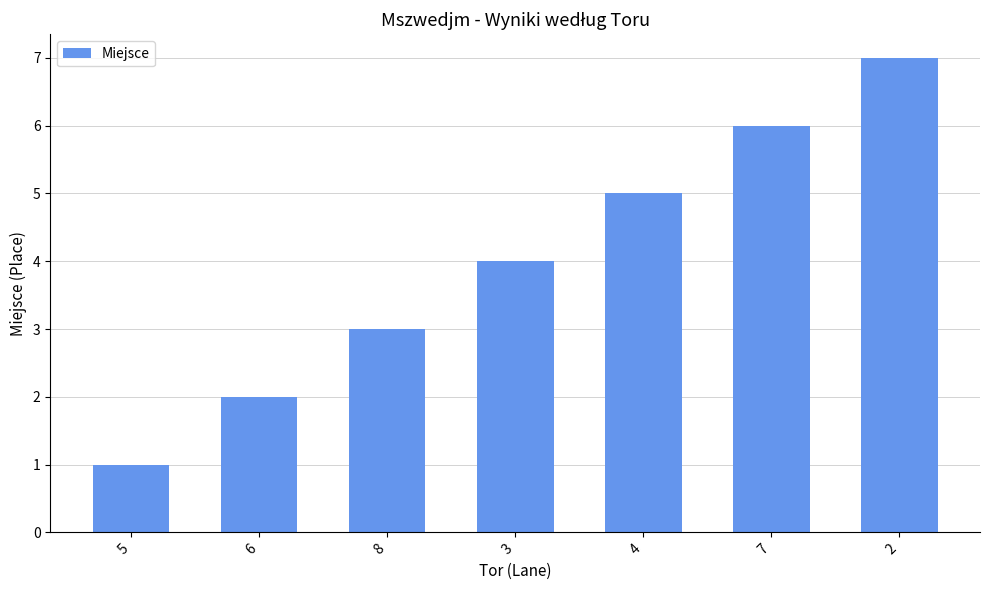

What is the change in value from 8 to 4?

+2